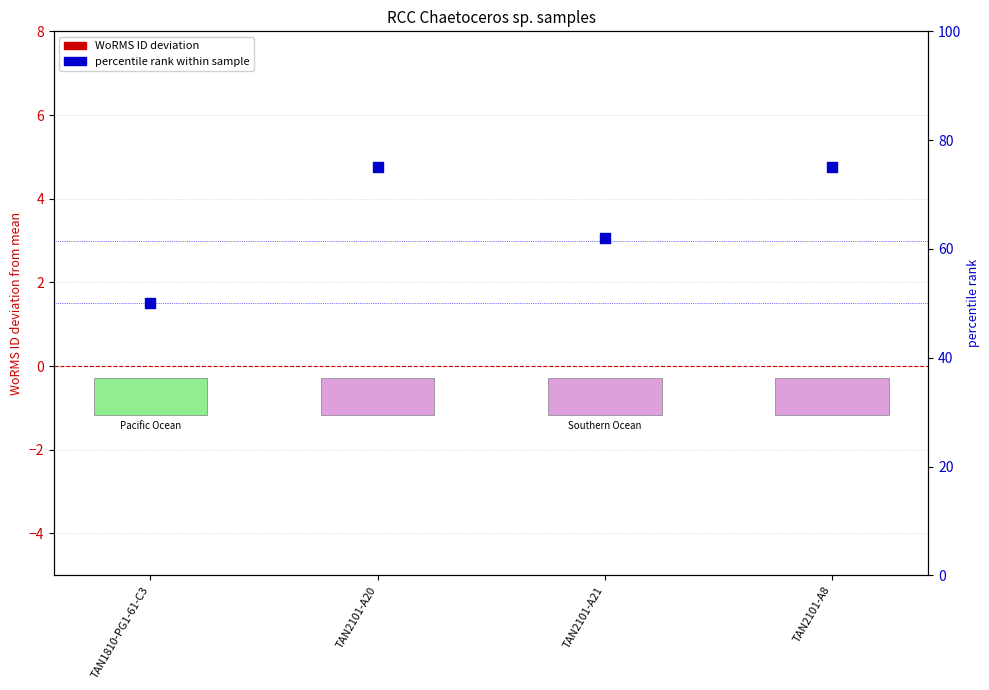

At which category is the sum across all series the highest?

TAN2101-A20